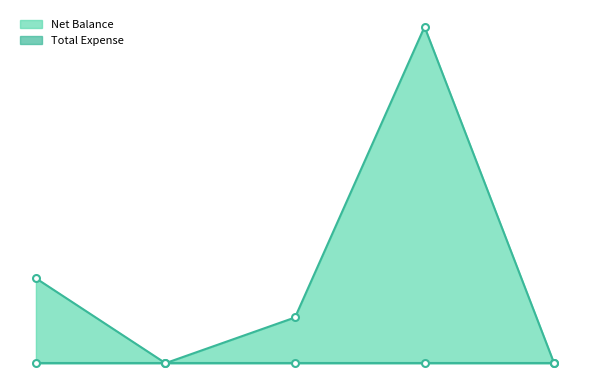

True or false: the data has more than 1 interior local peaks.

False